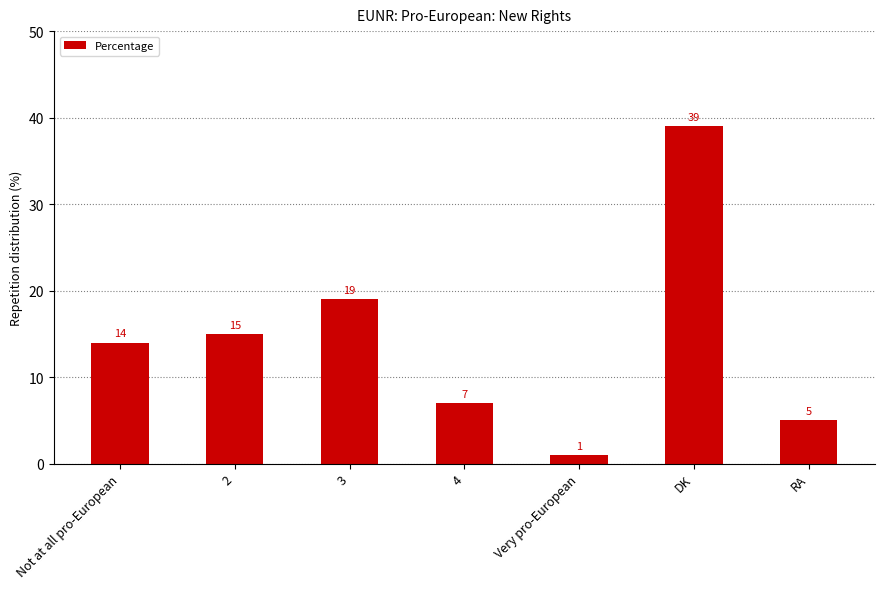

Does the chart contain stacked bars?

No